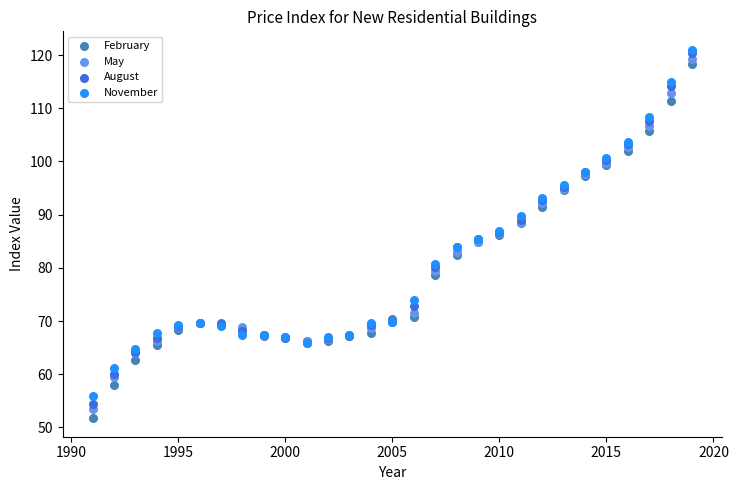

What are all the series names shown in the legend?

February, May, August, November